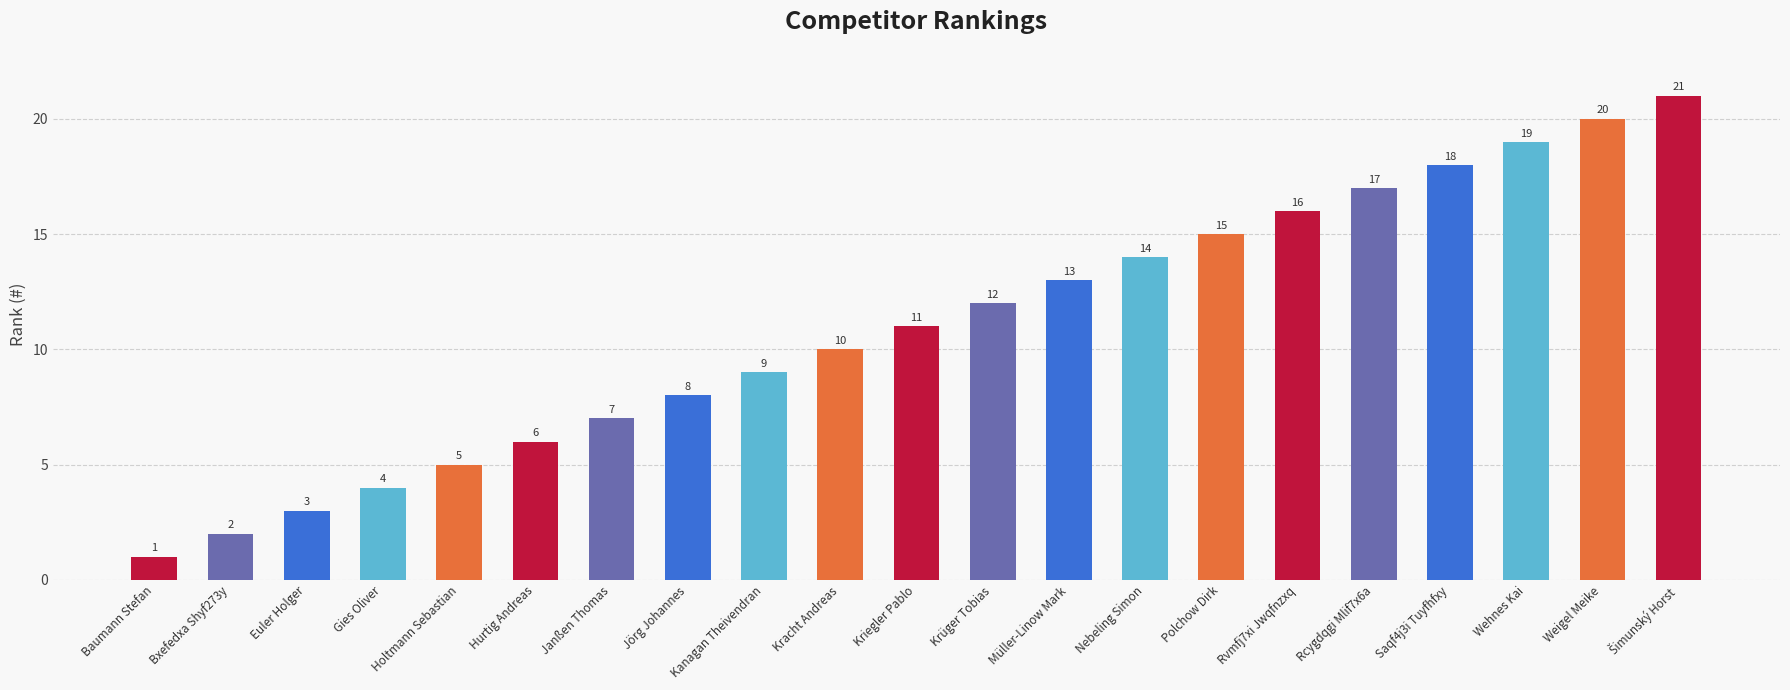

The value at Rcygdqgi Mlif7x6a is 17. True or false?

True